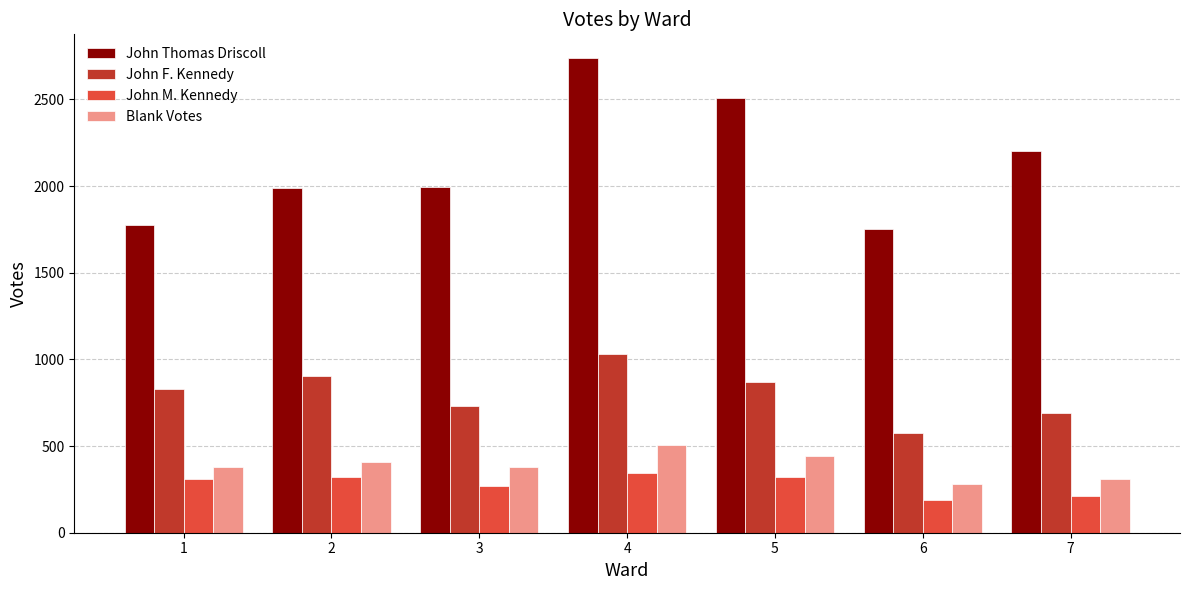

At 6, list the series in order from smallest to largest.

John M. Kennedy, Blank Votes, John F. Kennedy, John Thomas Driscoll